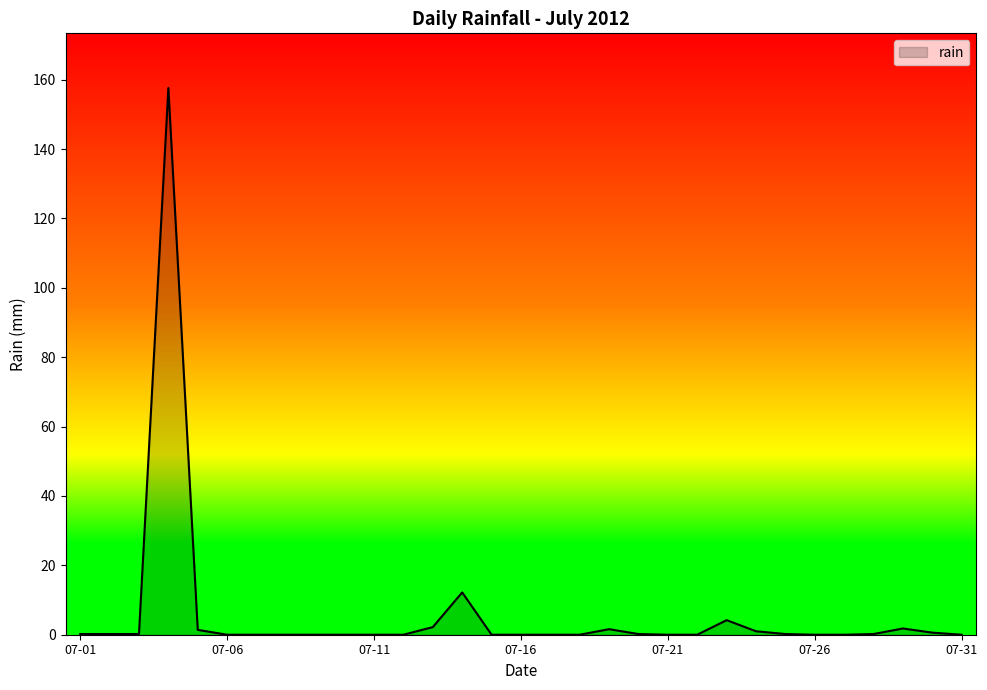

What is the greatest value displayed?

157.6